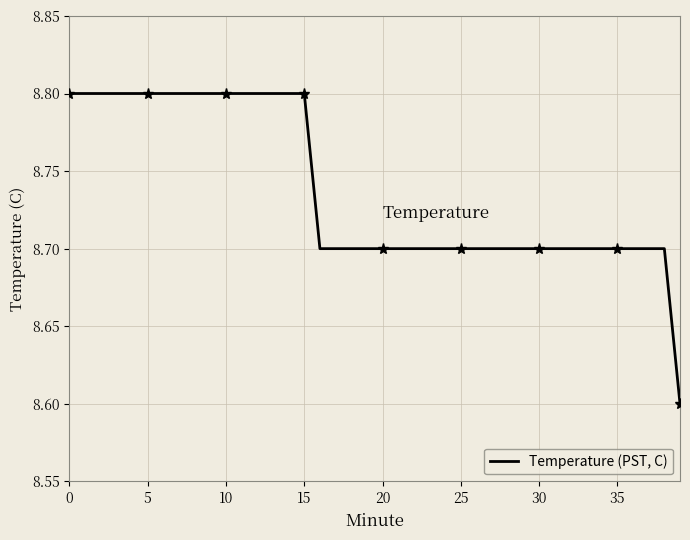

What is the maximum value shown in the chart?

8.8